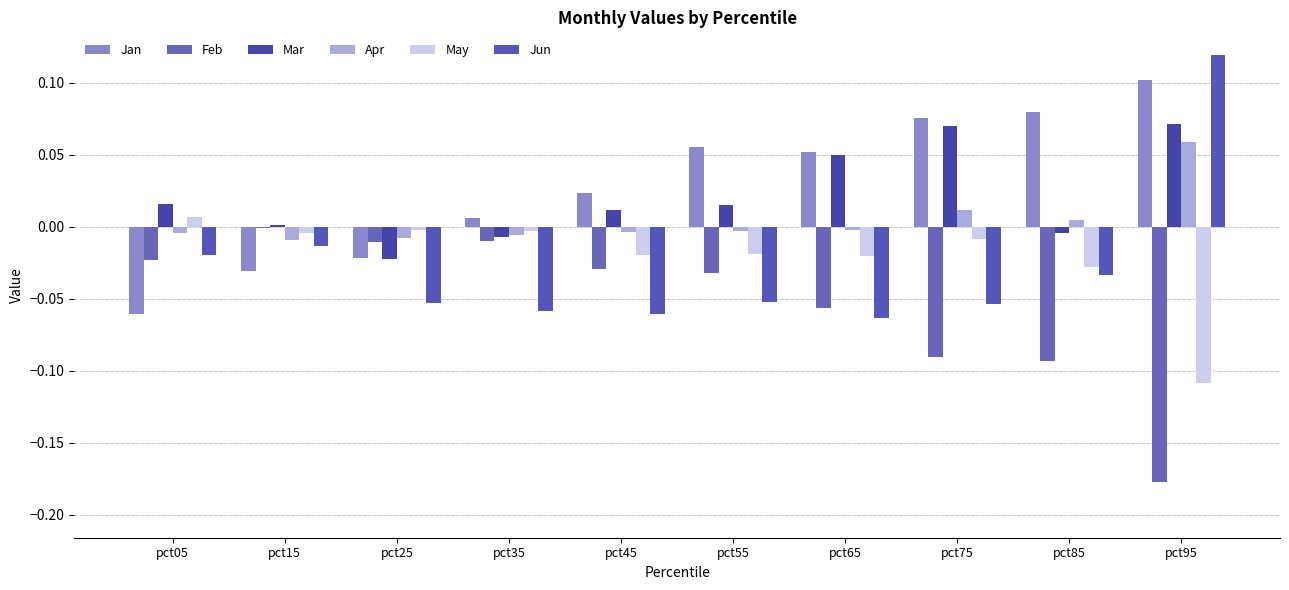

What are all the series names shown in the legend?

Jan, Feb, Mar, Apr, May, Jun